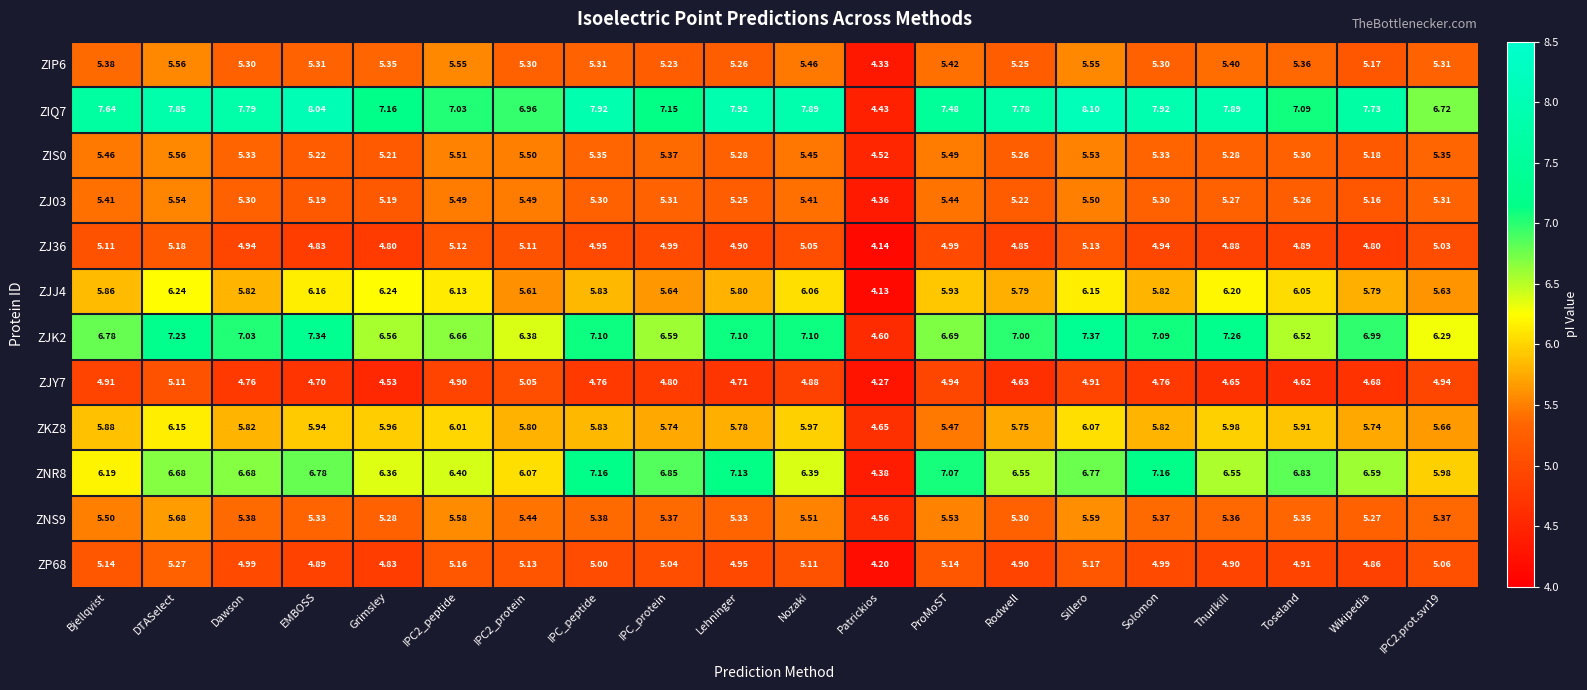

Where does the ZNR8 series first go above 6?

Bjellqvist